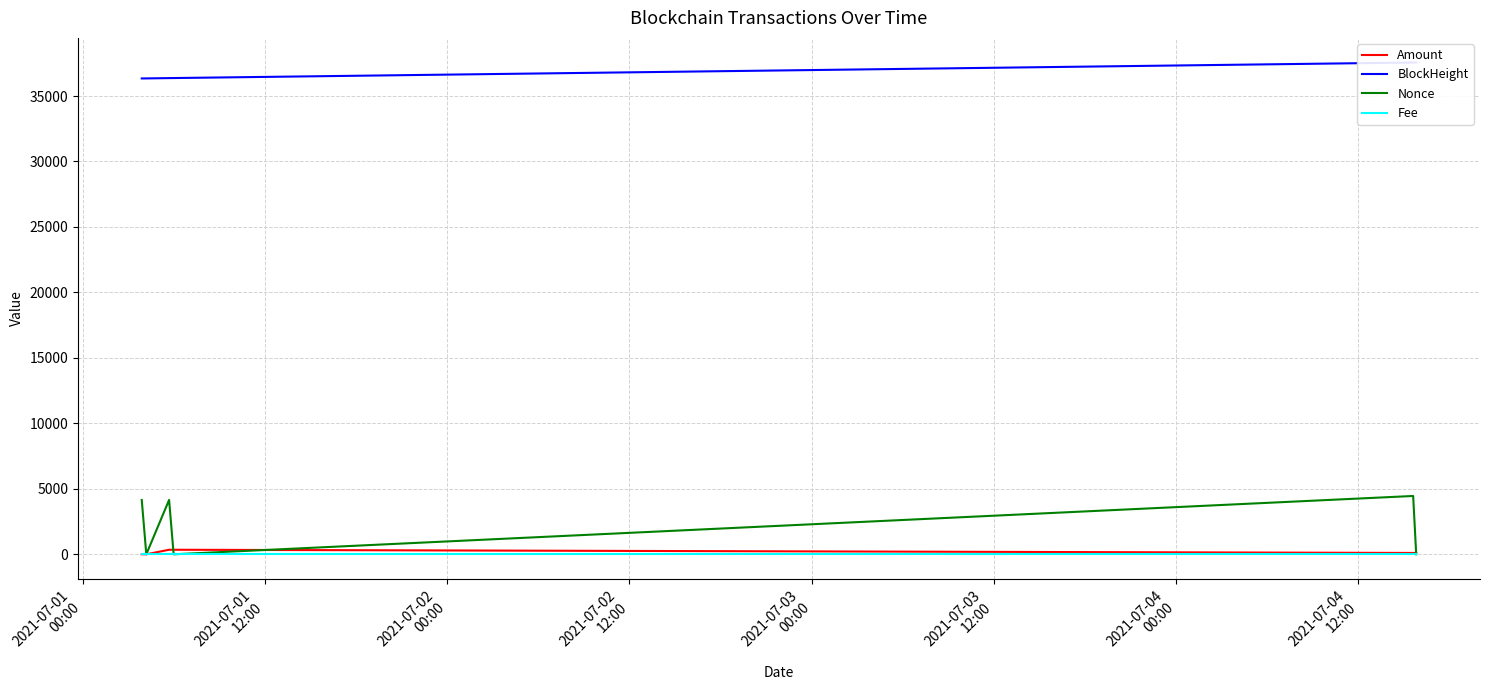

True or false: Nonce and BlockHeight cross at least once.

False